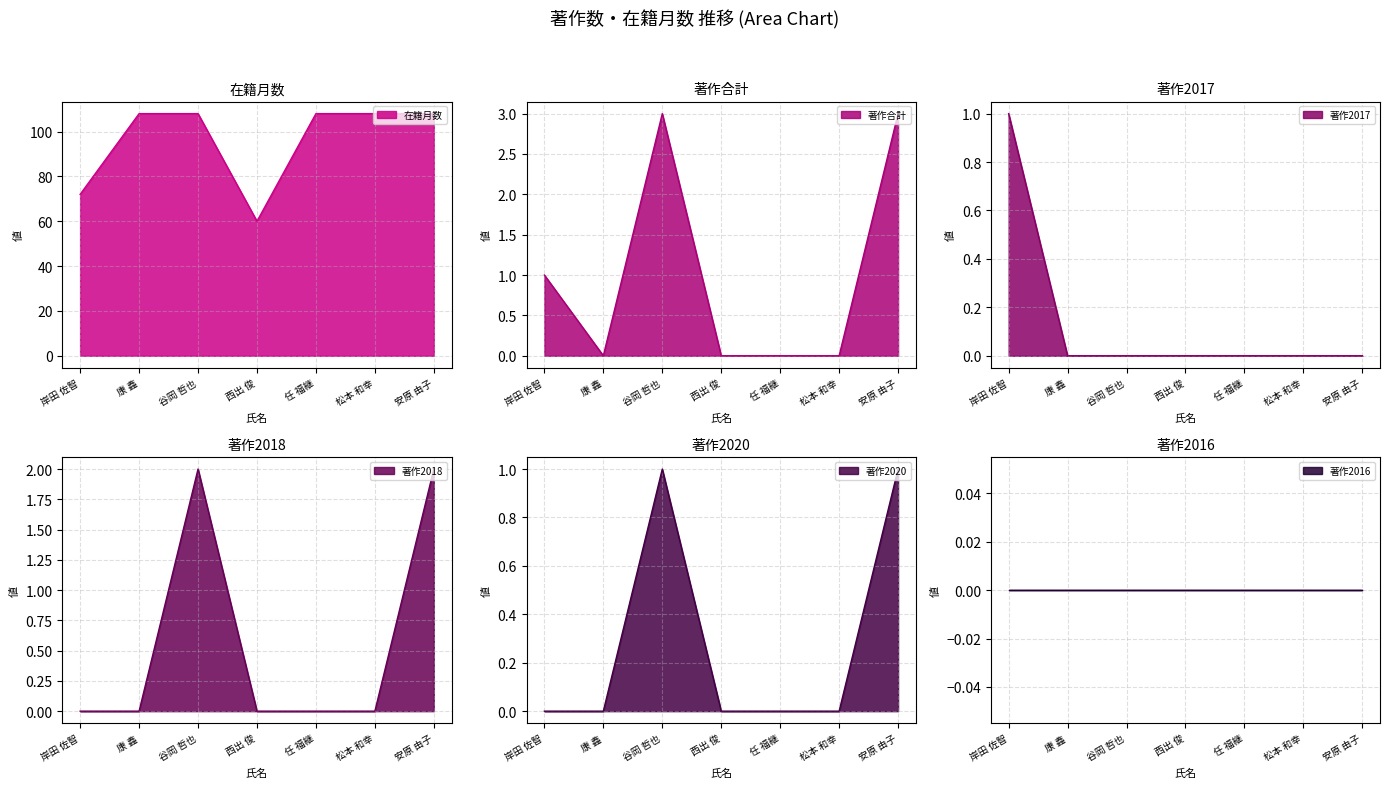

The value of 在籍月数 at 谷岡 哲也 is 191. True or false?

False